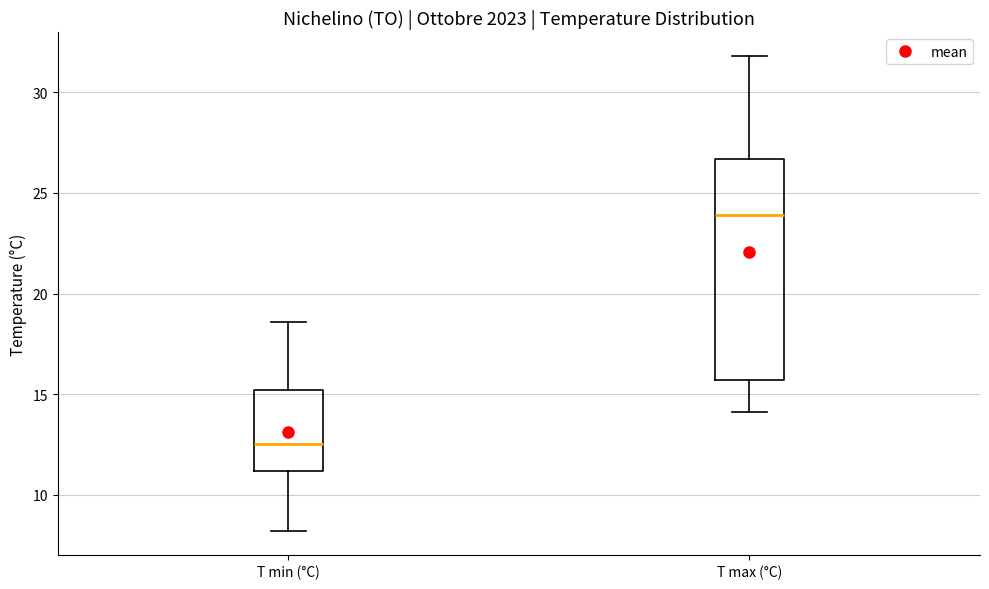

Where does the lower whisker of the box for T max (°C) end on the y-axis? The values are not printed on the chart, so give them approximately, as read against the axis.

14.0